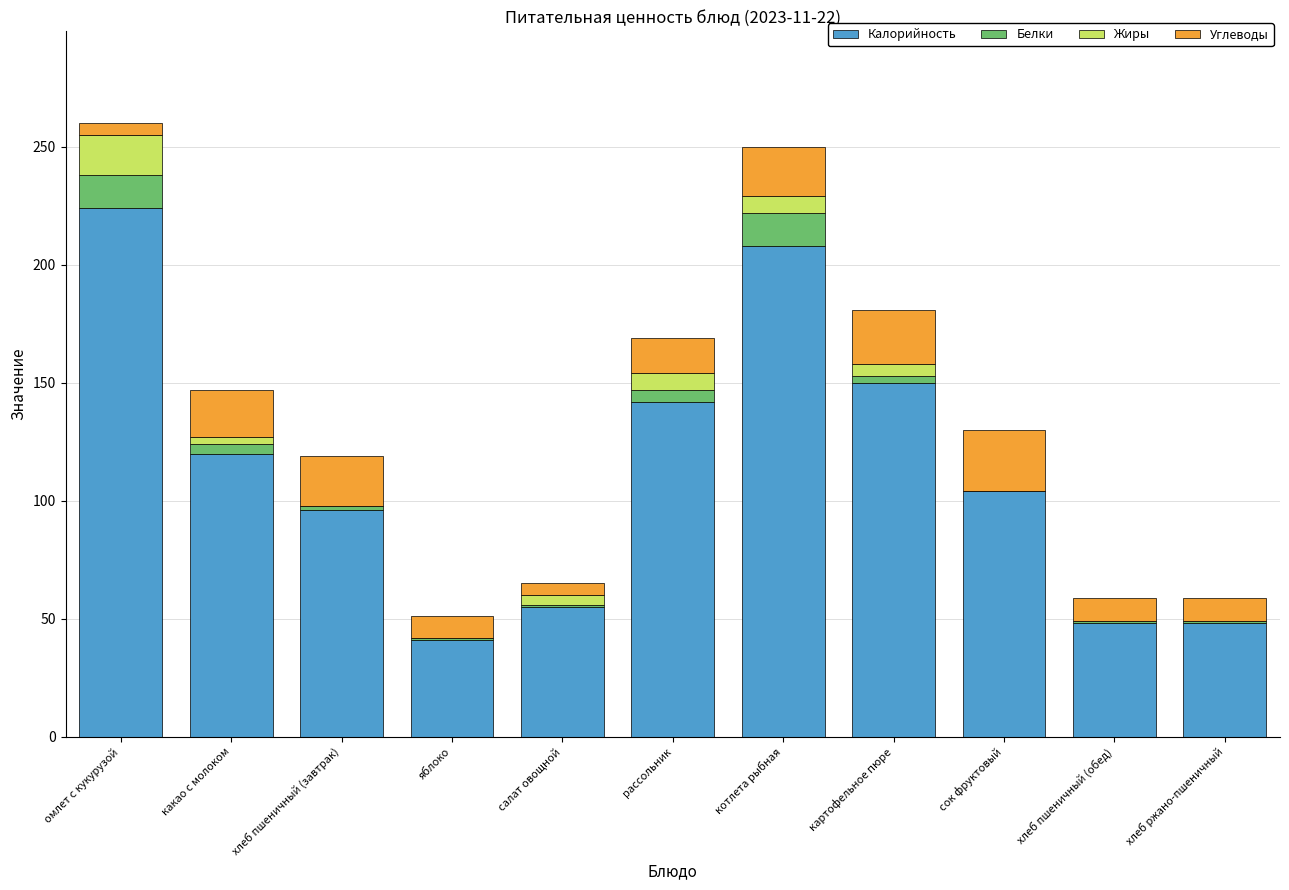

True or false: Калорийность has a value of 96 at хлеб пшеничный (завтрак).

True